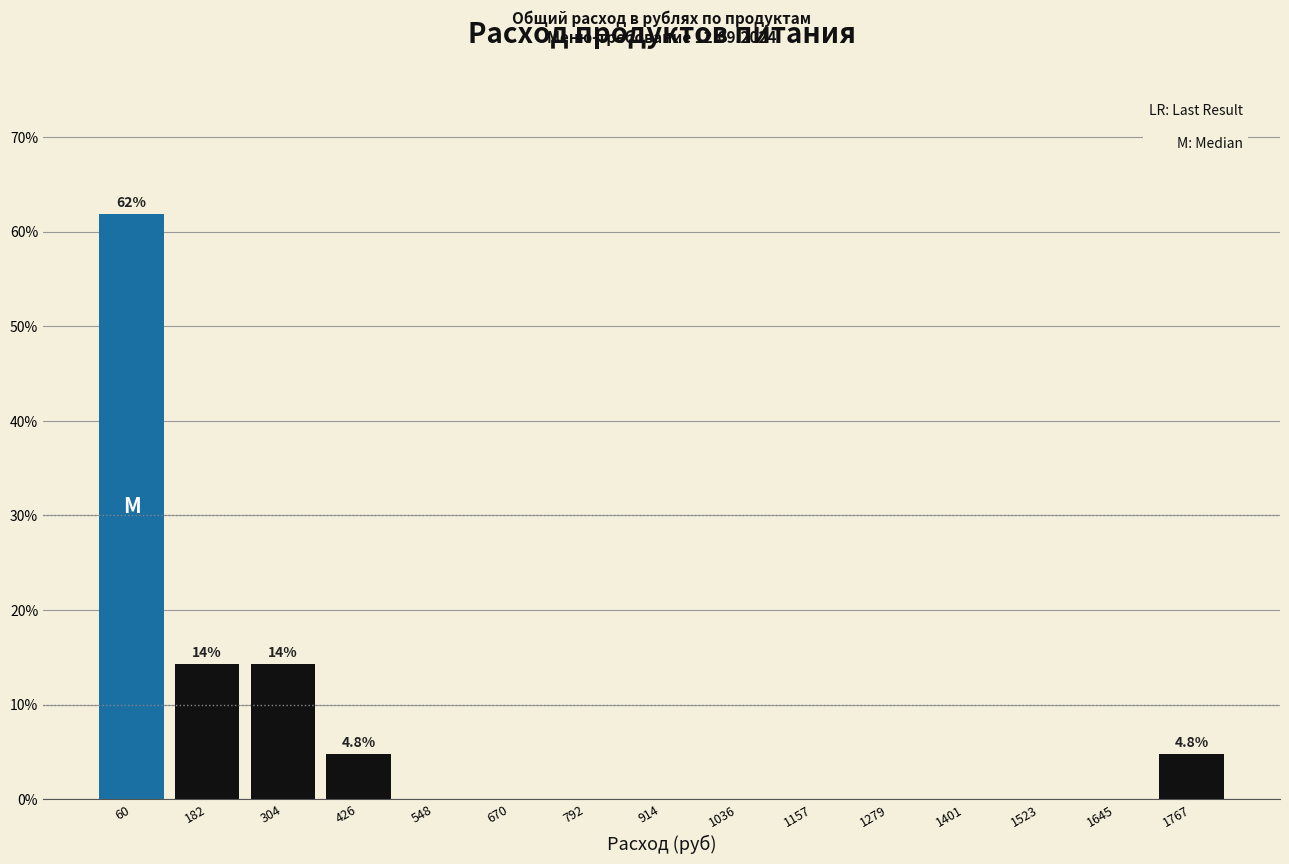

Which range on the x-axis has the tallest bar?

0 to 120